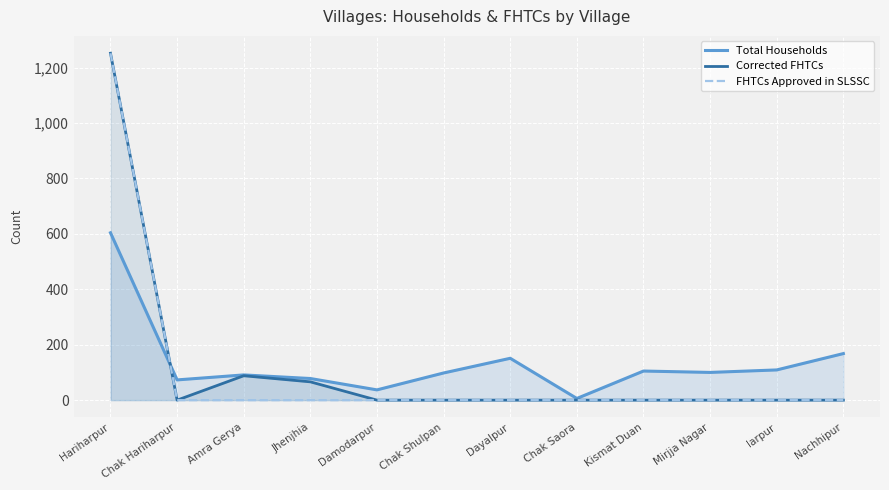

What is the total value across all series at Hariharpur?

3108